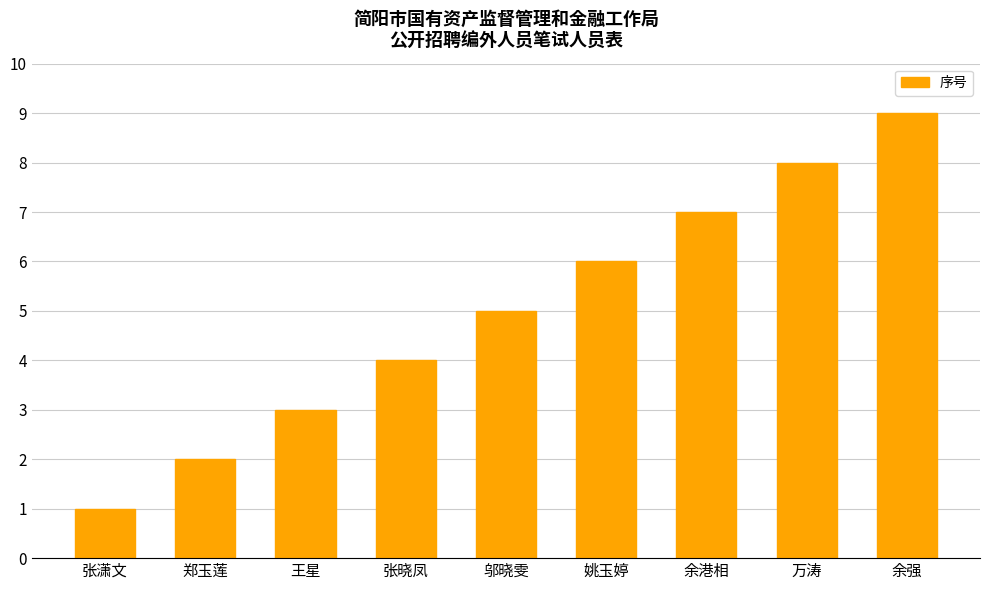

What is the label of the 4th bar from the left?

张晓凤